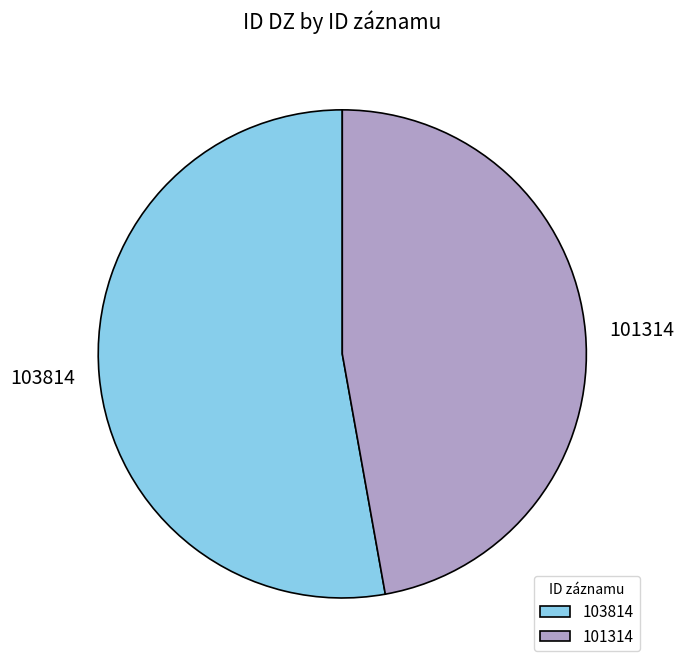

How many slices are in this pie chart?

2